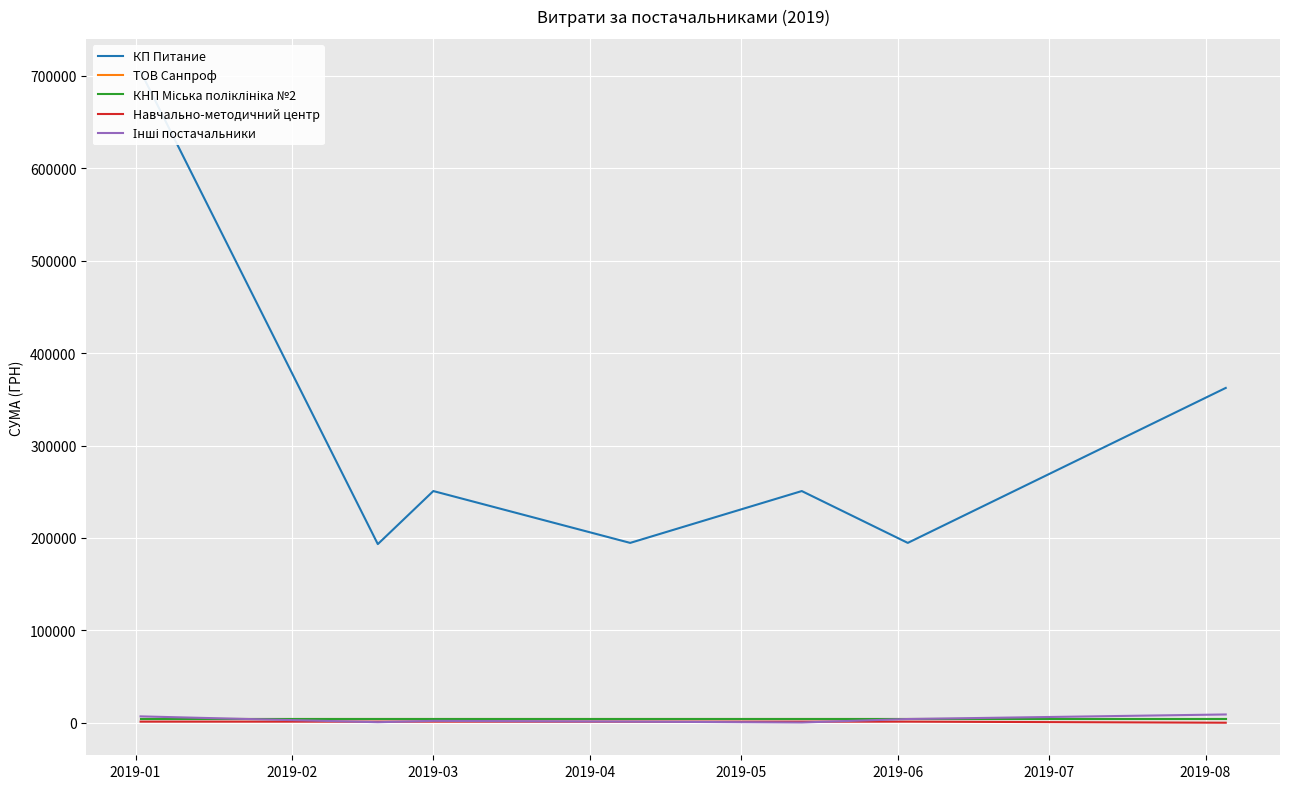

Reading right to left, extract all data points from this chart.

КП Питание: 362365.6	194623.8	250737.6	194623.8	250737.6	193297.5	704905.1
ТОВ Санпроф: 3692.9	3692.9	3692.9	3692.9	3692.9	3692.9	3692.9
КНП Міська поліклініка №2: 4497.6	4497.6	4497.6	4497.6	4497.6	4497.6	4497.6
Навчально-методичний центр: 0.0	1168.8	1168.8	1168.8	1168.8	1168.8	1168.8
Інші постачальники: 8930.0	4000.0	237.1	1171.0	2000.0	544.0	6863.2